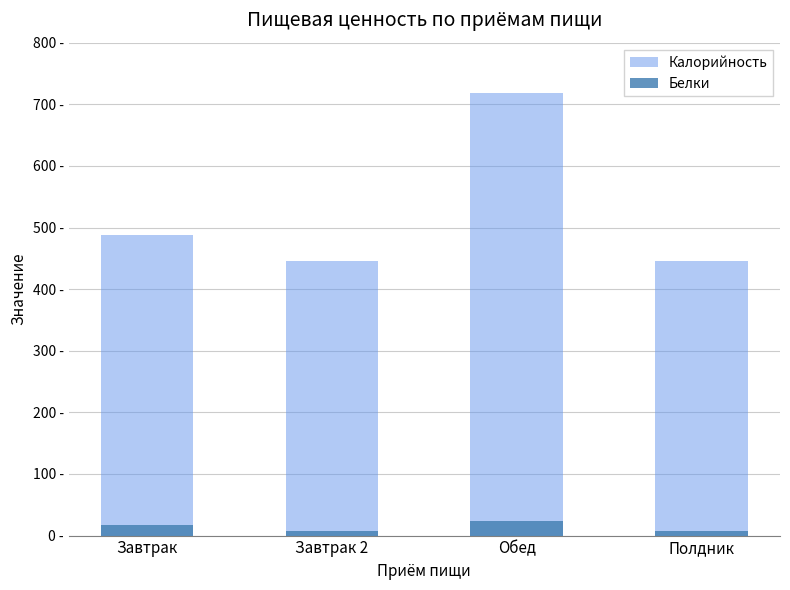

At how many categories does at least one series exceed 422?

4